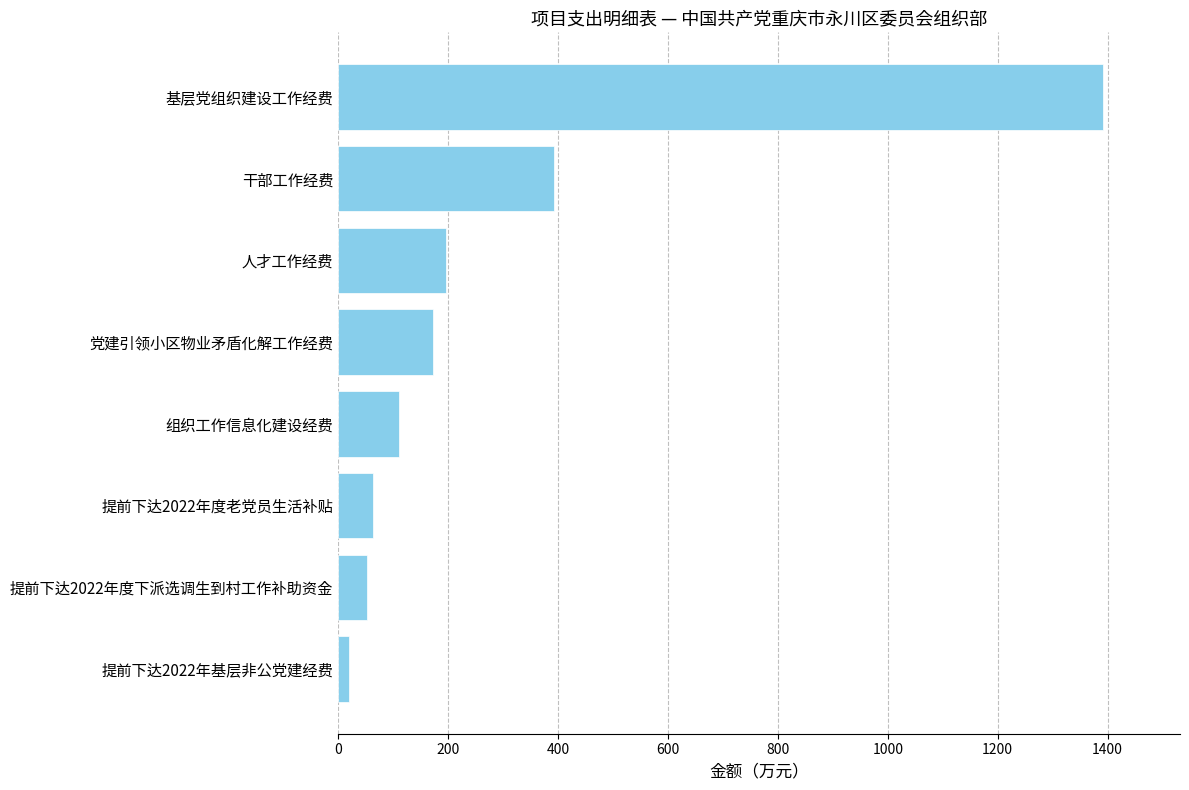

What is the average value?

300.1